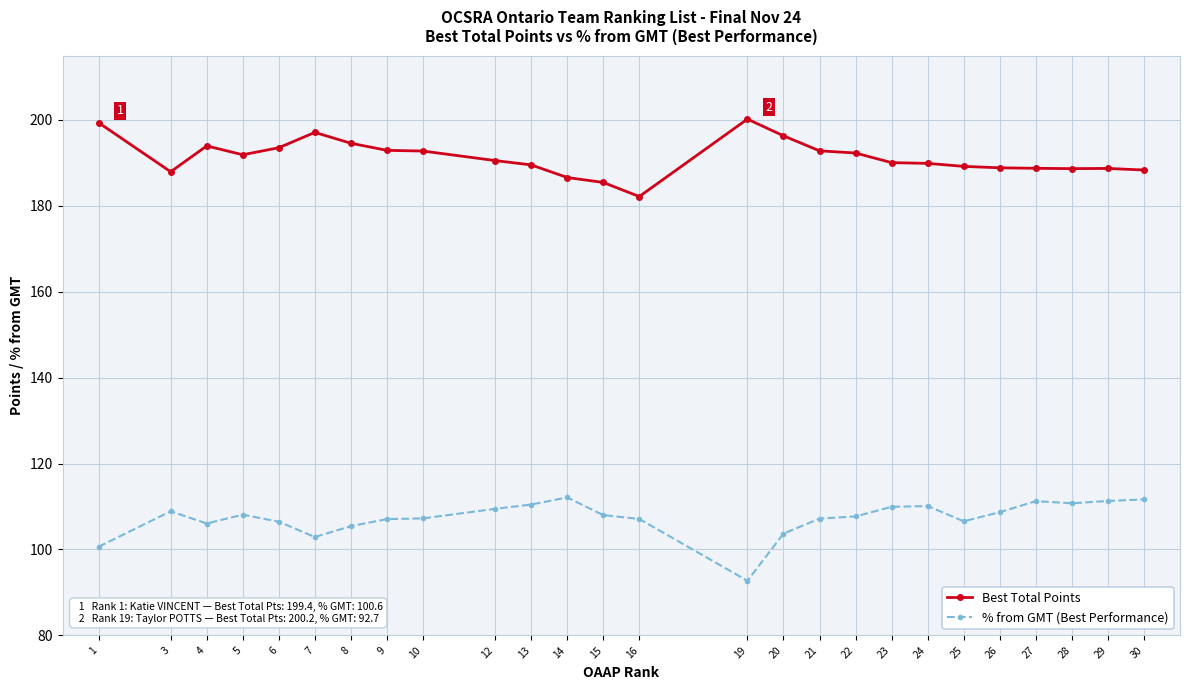

Where is the first local maximum for % from GMT (Best Performance)?

3